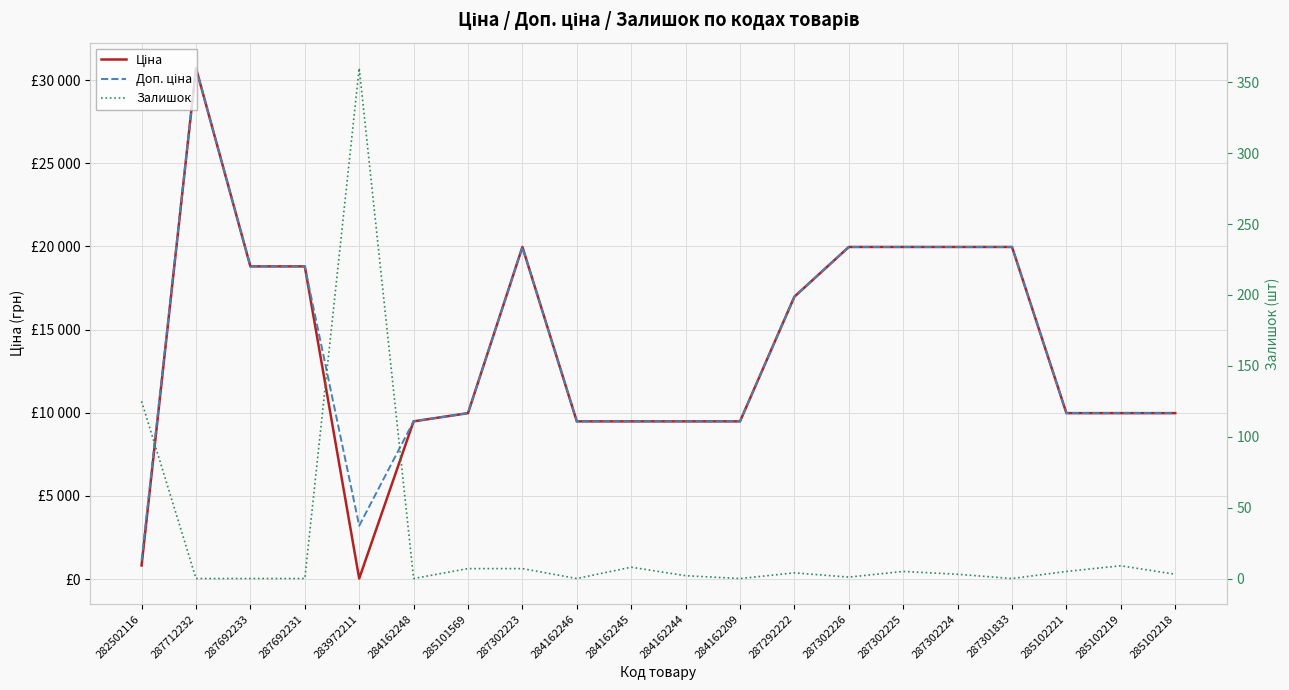

After their last crossing, which series has the higher values: Ціна or Залишок?

Ціна